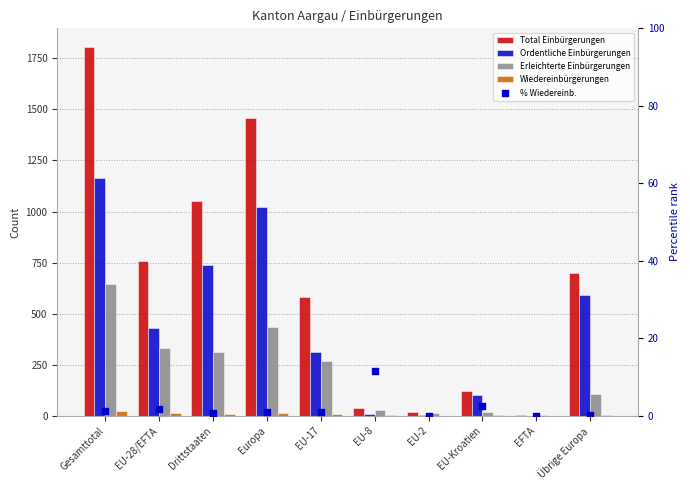

Which series has the widest spread of Y values?

Total Einbürgerungen